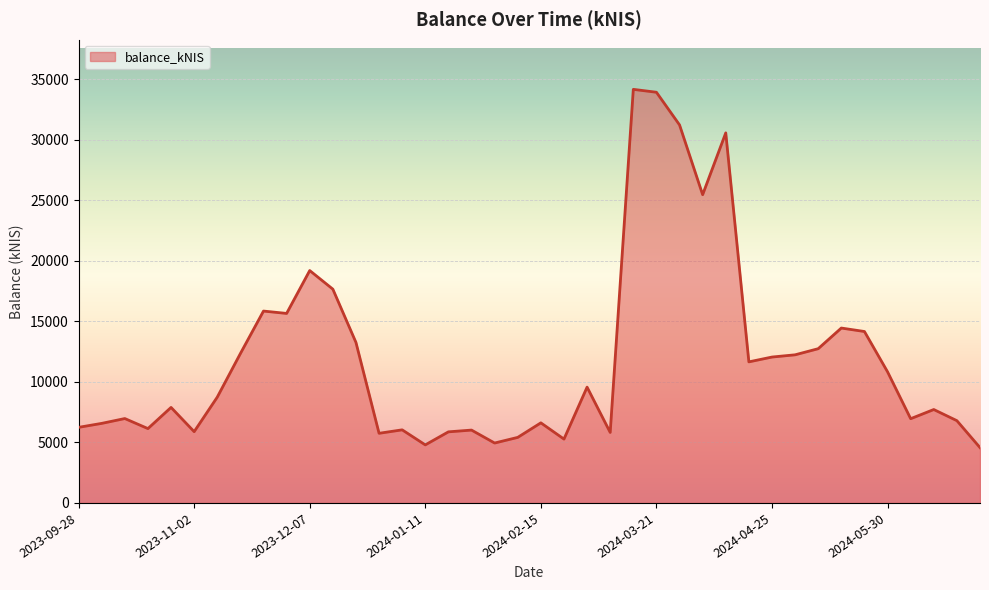

What is the difference between the maximum and minimum values?

29613.0